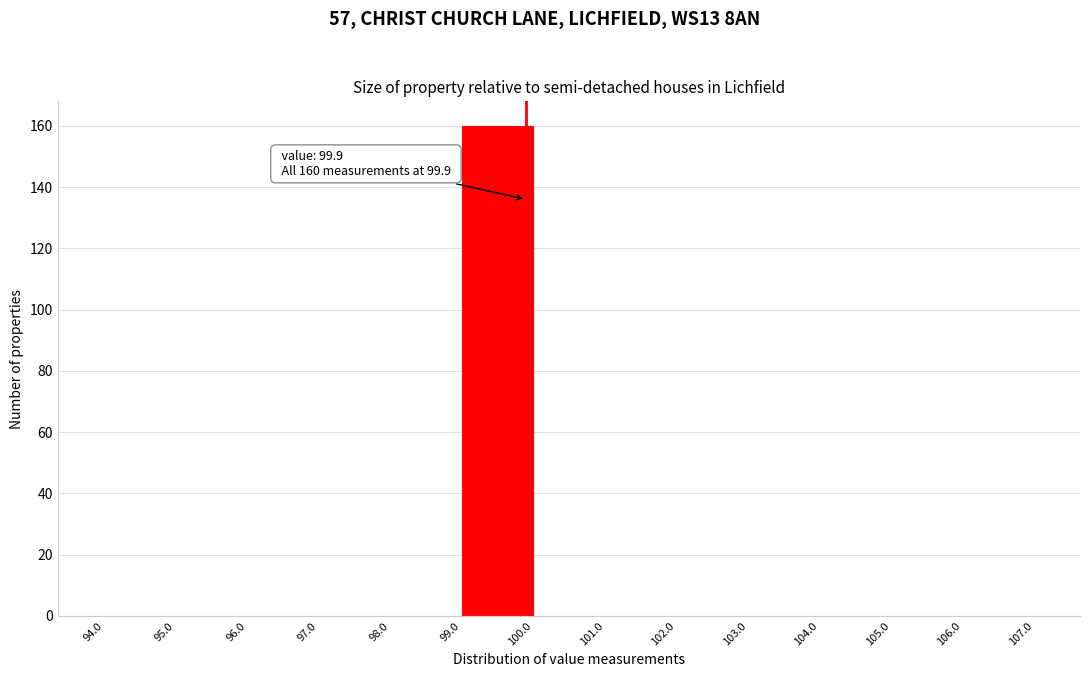

Which range on the x-axis has the tallest bar?

99.0 to 100.0